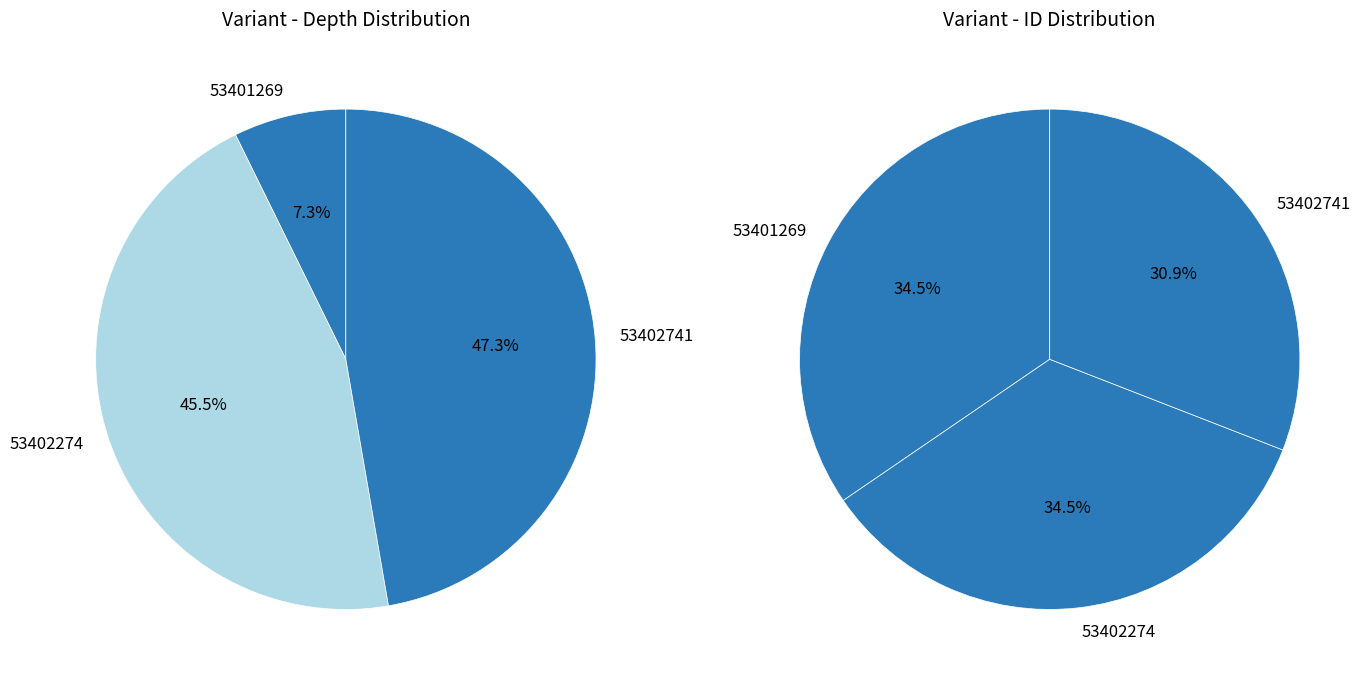

How many slices are in this pie chart?

3